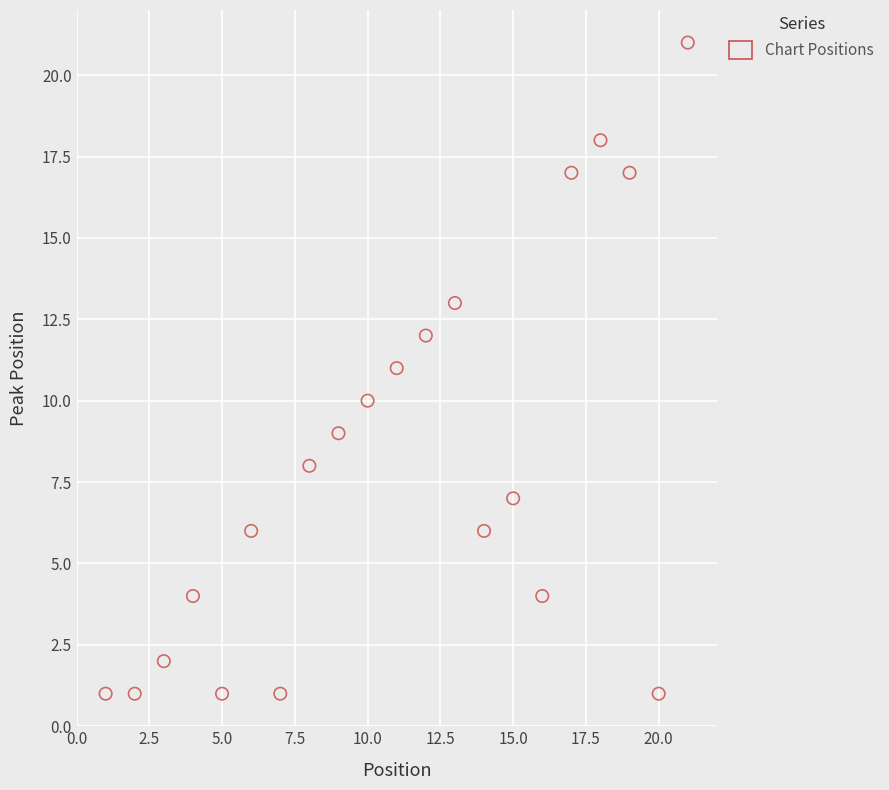

What is the range of Y values (max minus min)?

20